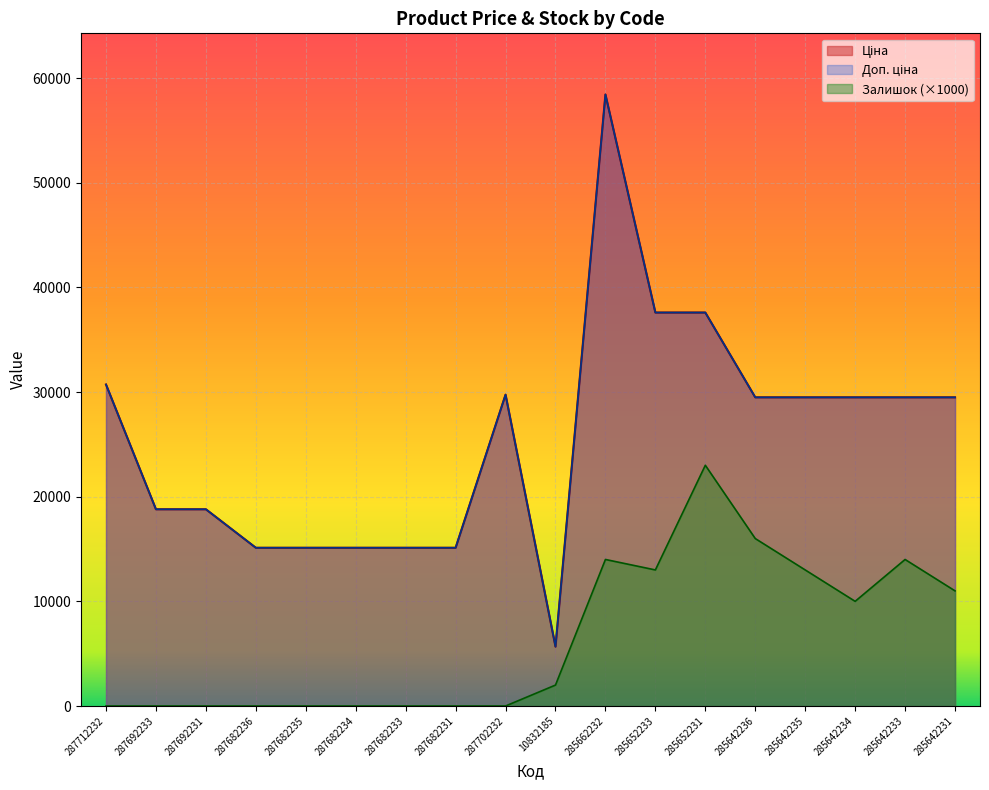

How many positive values does the Залишок series have?

9